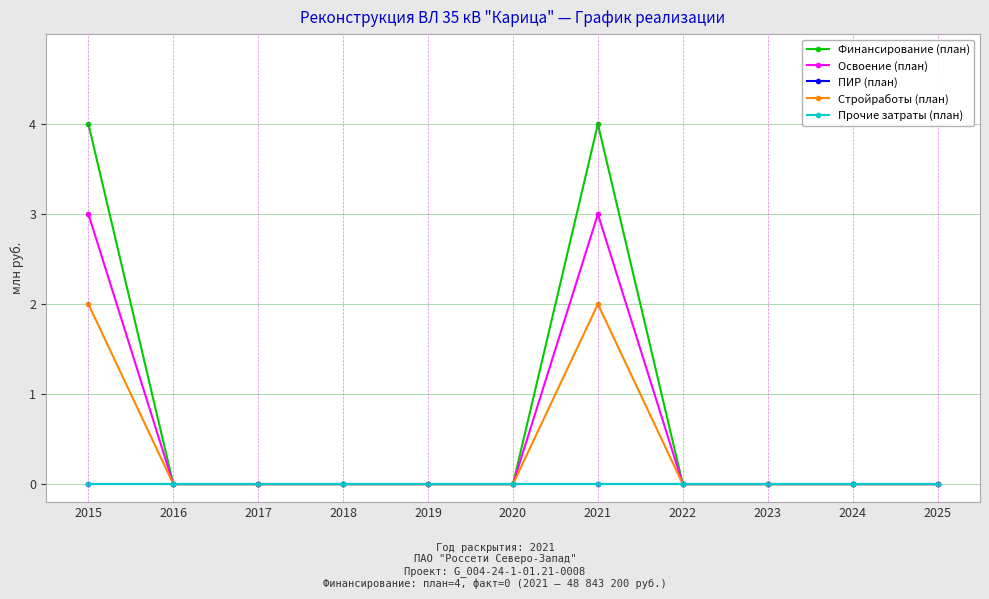

Does the chart have visible grid lines?

Yes